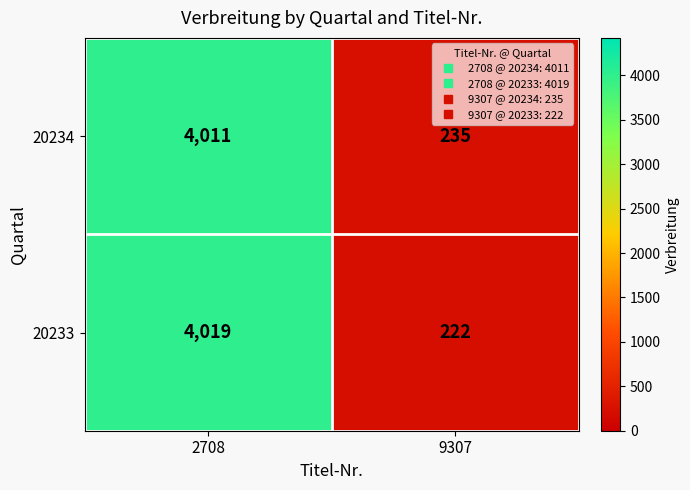

Read the 20234 value at 9307, to the nearest 50.

250